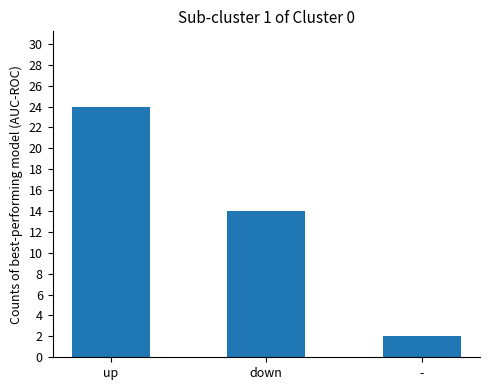

At which label does the data first exceed 14?

up